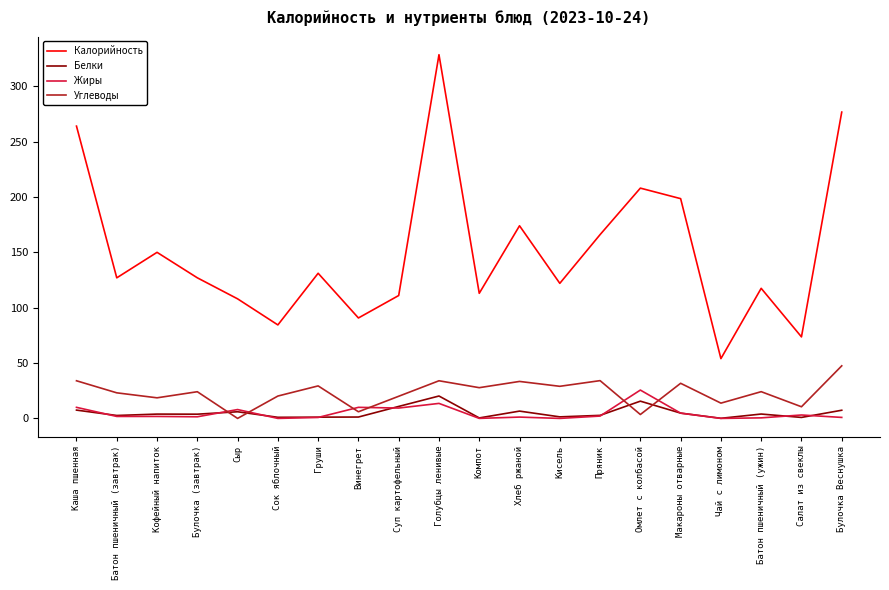

What is the difference between the maximum and minimum values in the Калорийность series?

274.5